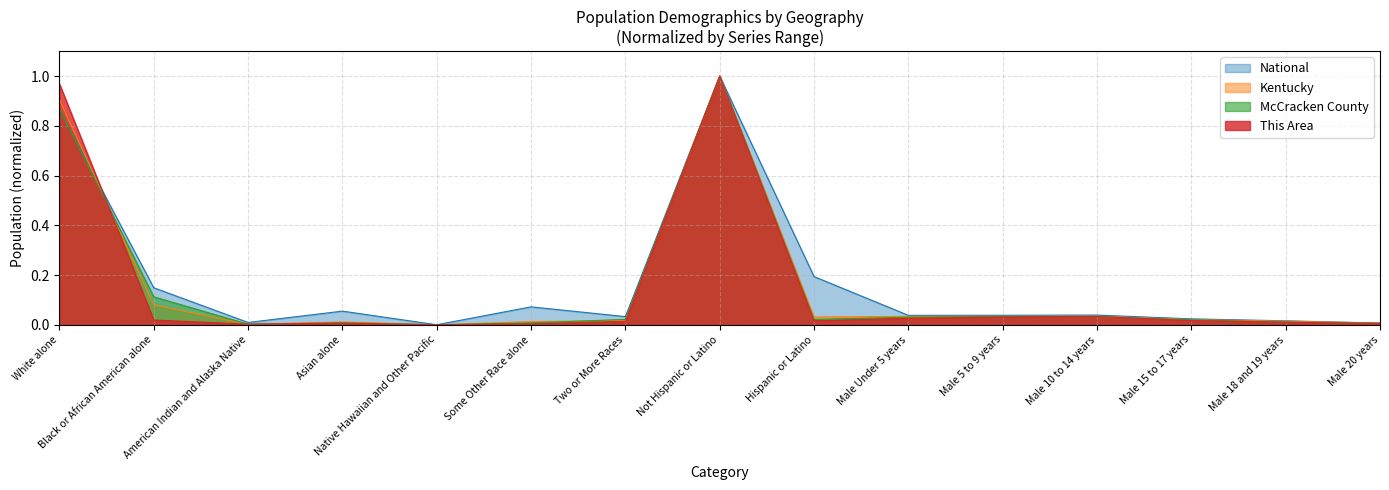

List the series in order of their peak value, lowest first.

This Area, McCracken County, Kentucky, National